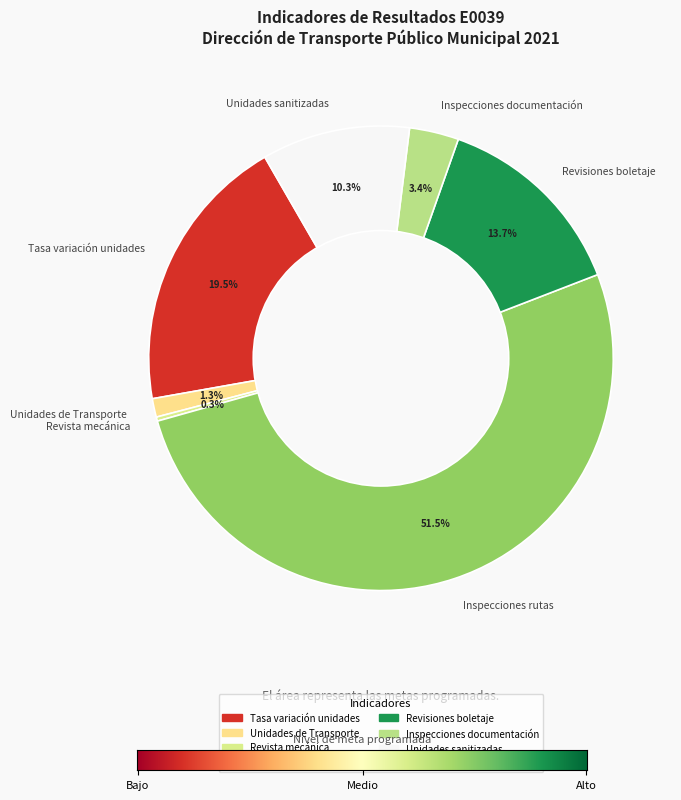

Do Unidades sanitizadas and Inspecciones rutas together represent more than half of the pie?

Yes